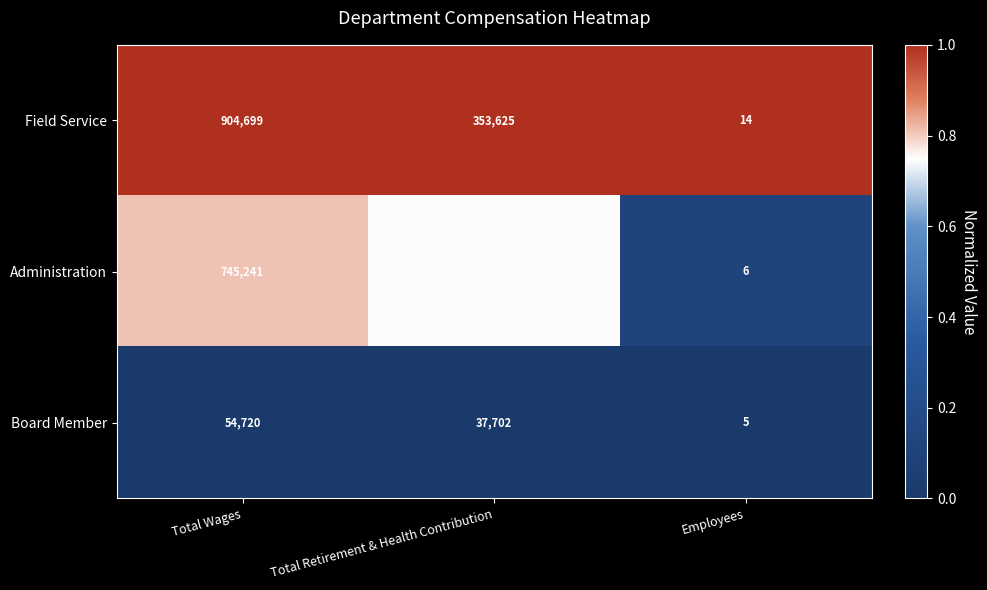

Reading left to right, extract all data points from this chart.

Field Service: Total Wages=904699	Total Retirement & Health Contribution=353625	Employees=14
Administration: Total Wages=745241	Total Retirement & Health Contribution=274936	Employees=6
Board Member: Total Wages=54720	Total Retirement & Health Contribution=37702	Employees=5